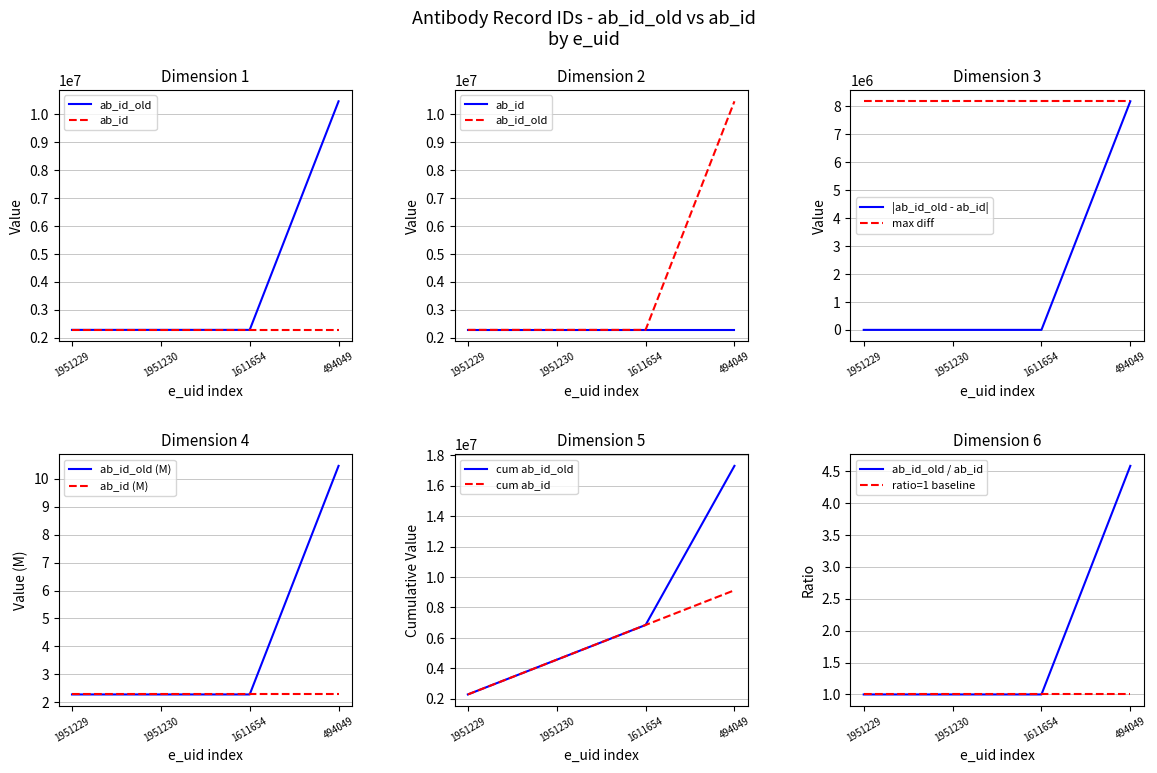

True or false: the data has more than 2 interior local peaks.

False